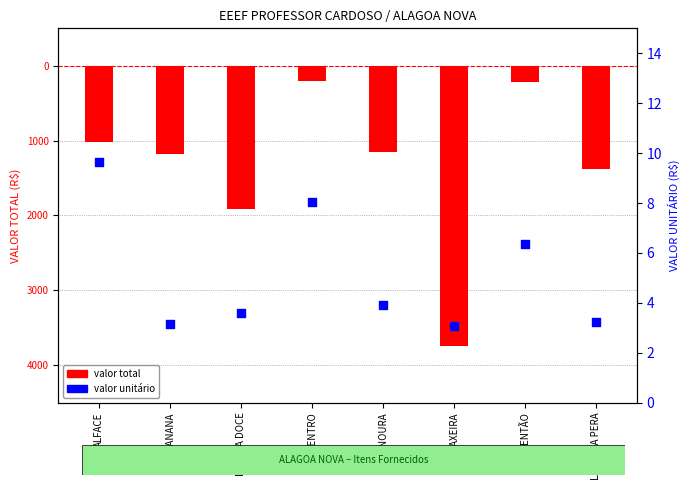

What are all the series names shown in the legend?

valor total, valor unitário